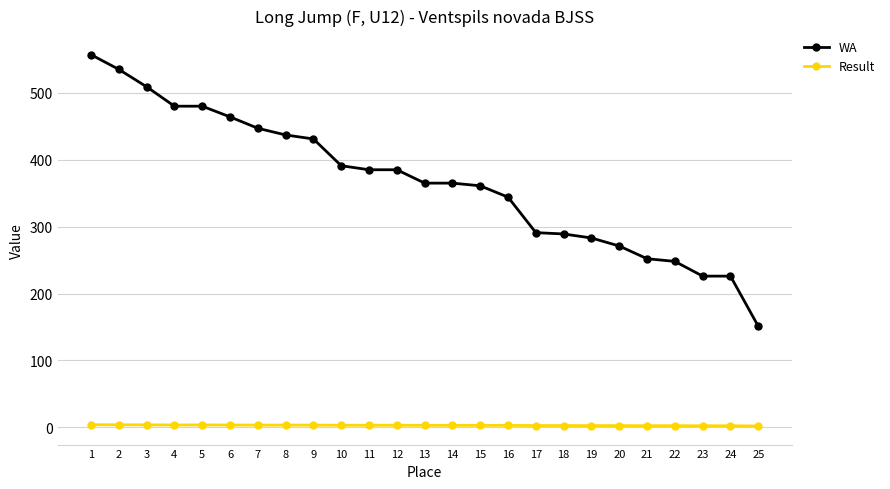

Rank the series at 3 from highest to lowest value.

WA, Result